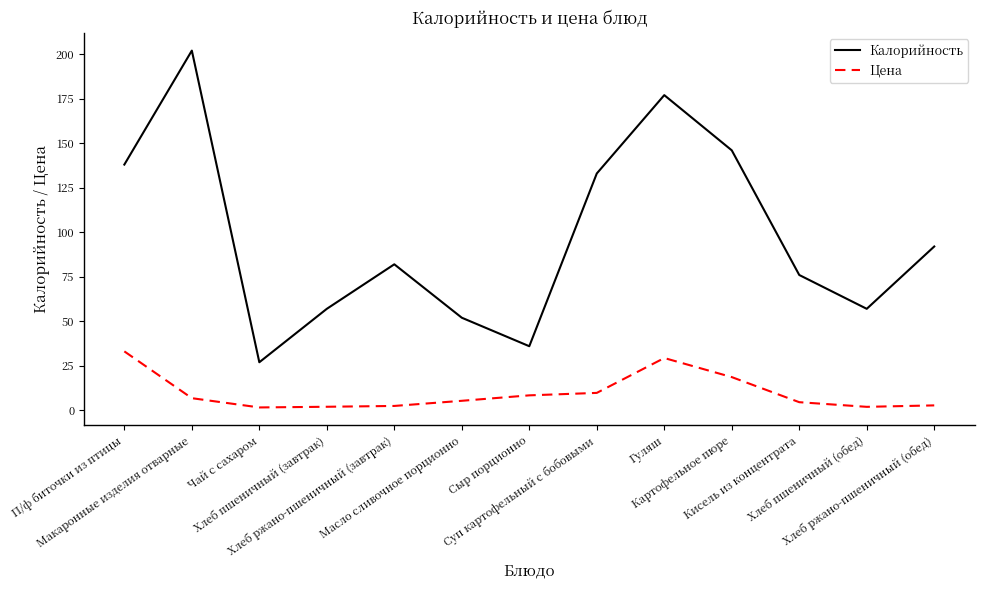

True or false: Цена and Калорийность cross at least once.

False